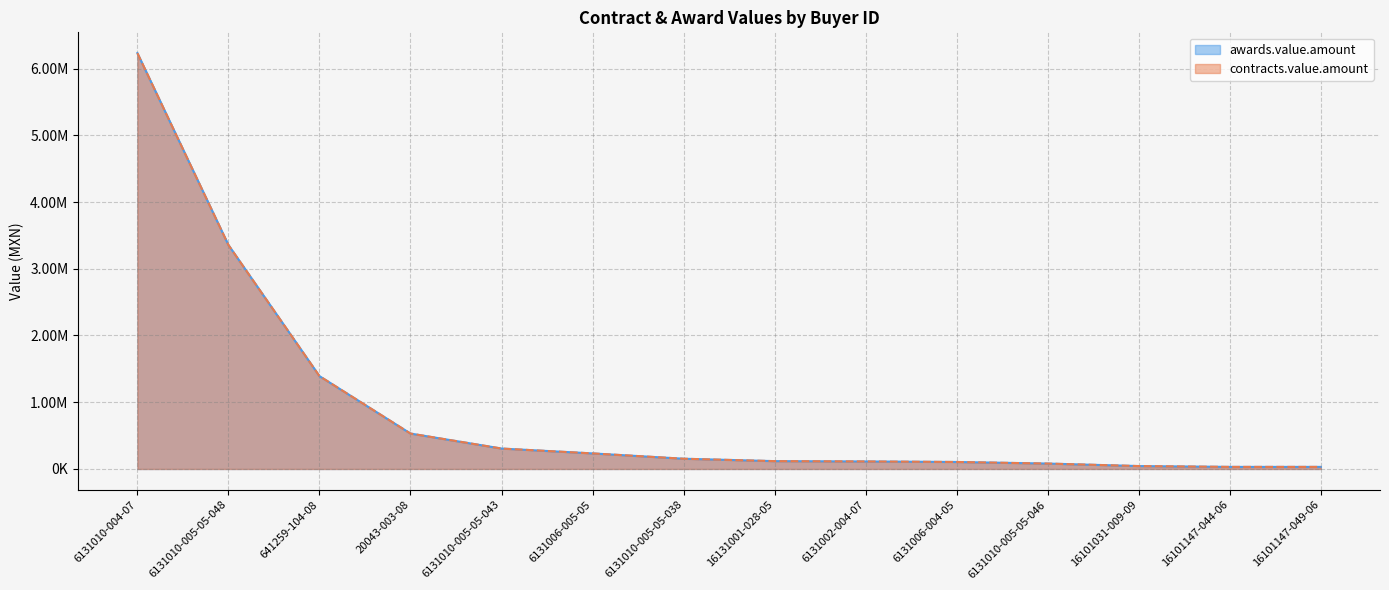

Reading left to right, what are all the values shown in this chart?

awards.value.amount: 6131010-004-07=6230813.6	6131010-005-05-048=3356069.7	641259-104-08=1391195.5	20043-003-08=530681.4	6131010-005-05-043=306000.0	6131006-005-05=233072.0	6131010-005-05-038=153401.0	16131001-028-05=117345.2	6131002-004-07=112557.6	6131006-004-05=104664.0	6131010-005-05-046=81031.0	16101031-009-09=43478.3	16101147-044-06=31002.0	16101147-049-06=31002.0
contracts.value.amount: 6131010-004-07=6230813.6	6131010-005-05-048=3356069.7	641259-104-08=1391195.5	20043-003-08=530681.4	6131010-005-05-043=306000.0	6131006-005-05=233072.0	6131010-005-05-038=153401.0	16131001-028-05=117345.2	6131002-004-07=112557.6	6131006-004-05=104664.0	6131010-005-05-046=81031.0	16101031-009-09=43478.3	16101147-044-06=31002.0	16101147-049-06=31002.0